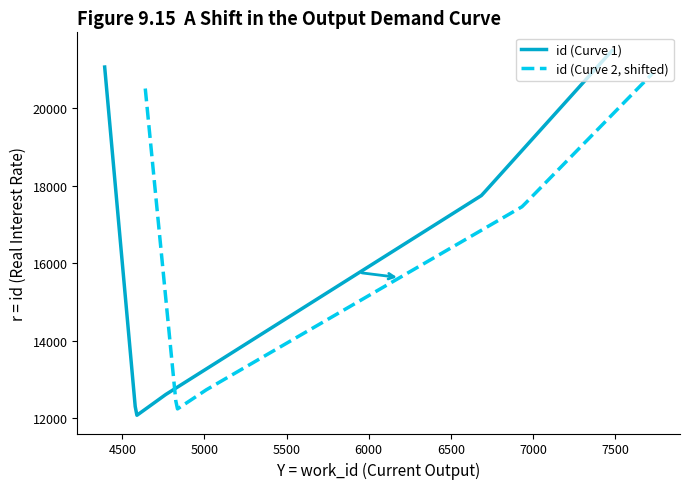

What is the difference between the values at 4584 and 6687?

5686